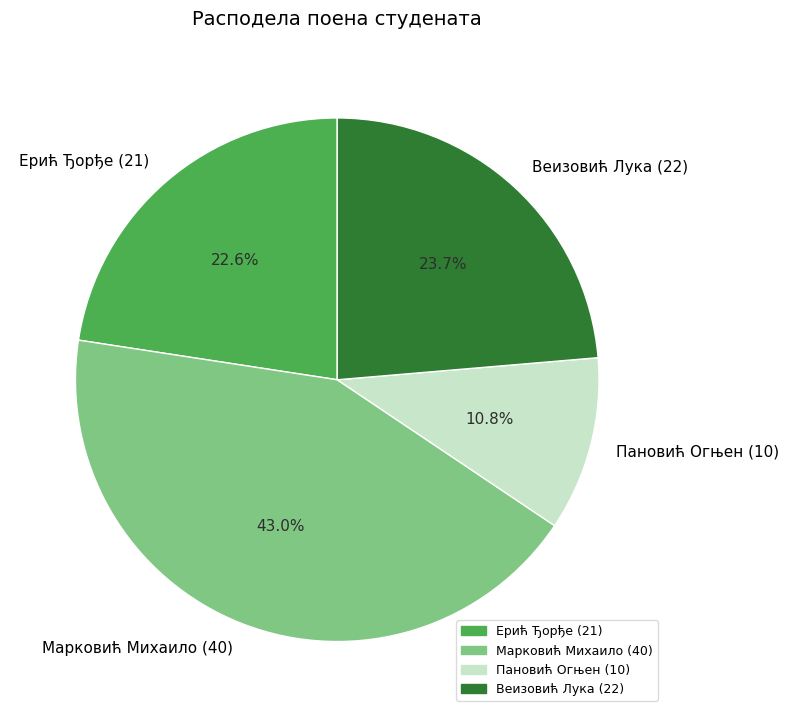

The Пановић Огњен (10) slice represents 19% of the pie. True or false?

False